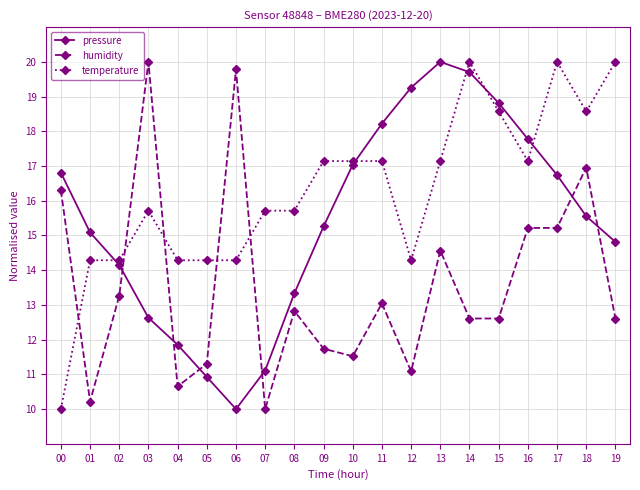

What is the difference between the maximum and minimum values in the humidity series?

10.0